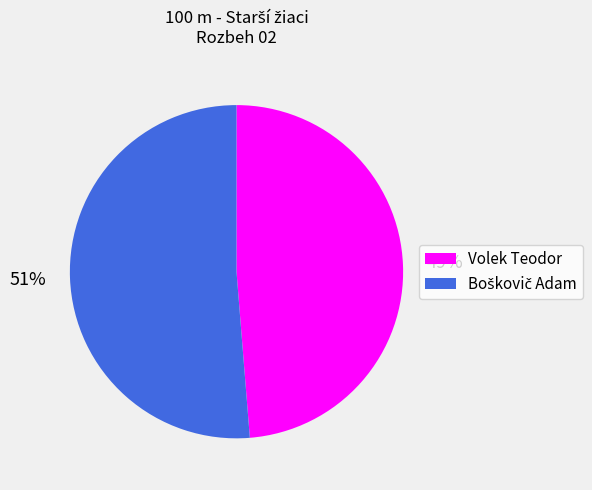

To the nearest percent, what is the average slice percentage?

50%